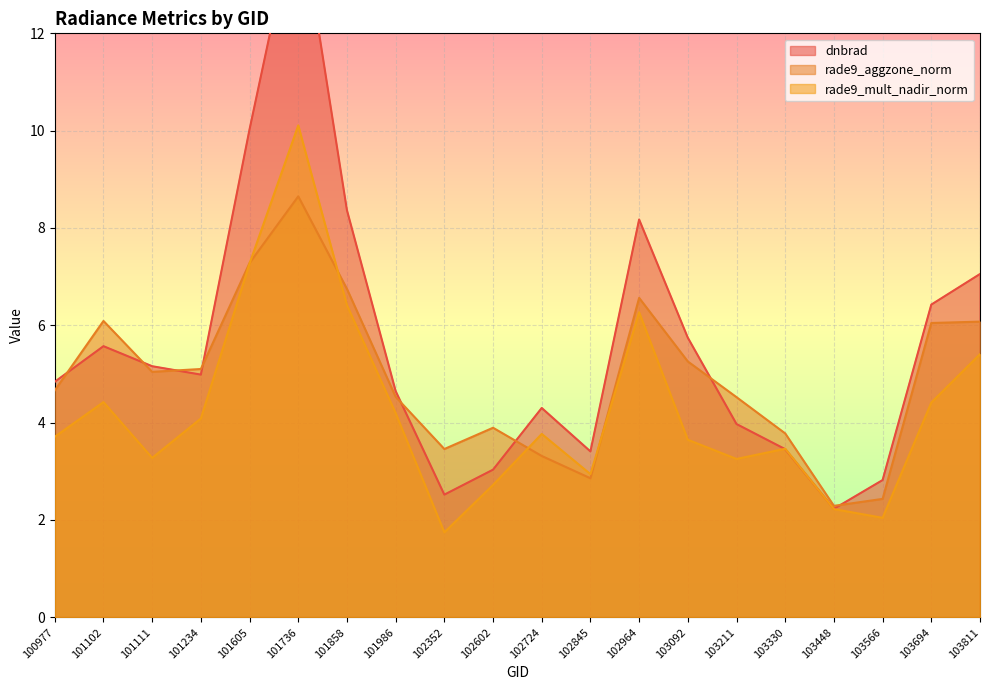

The value of rade9_mult_nadir_norm at 103092 is 3.6. True or false?

True